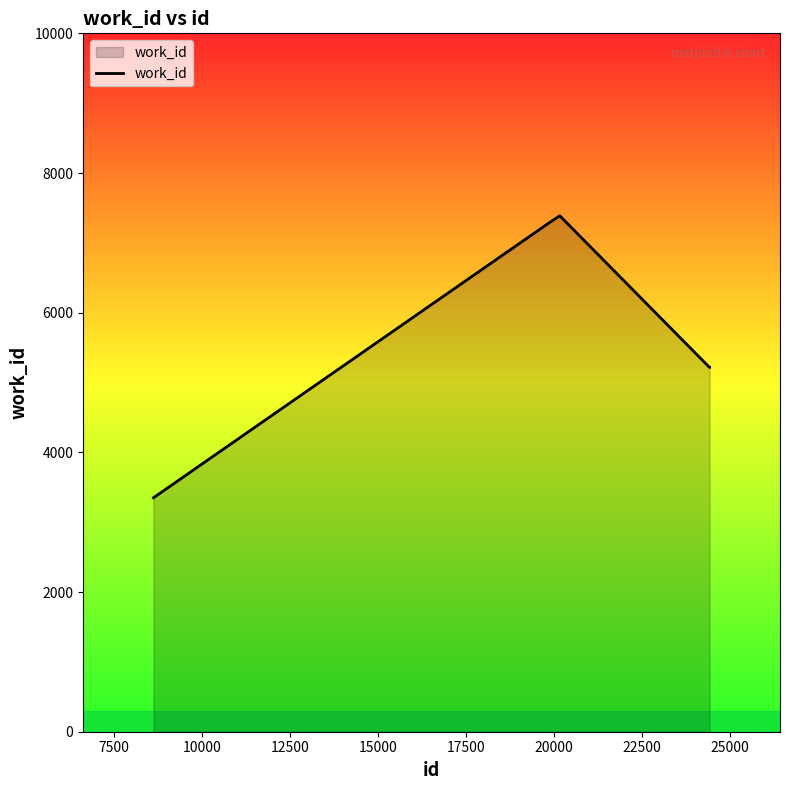

What is the minimum value shown in the chart?

3350